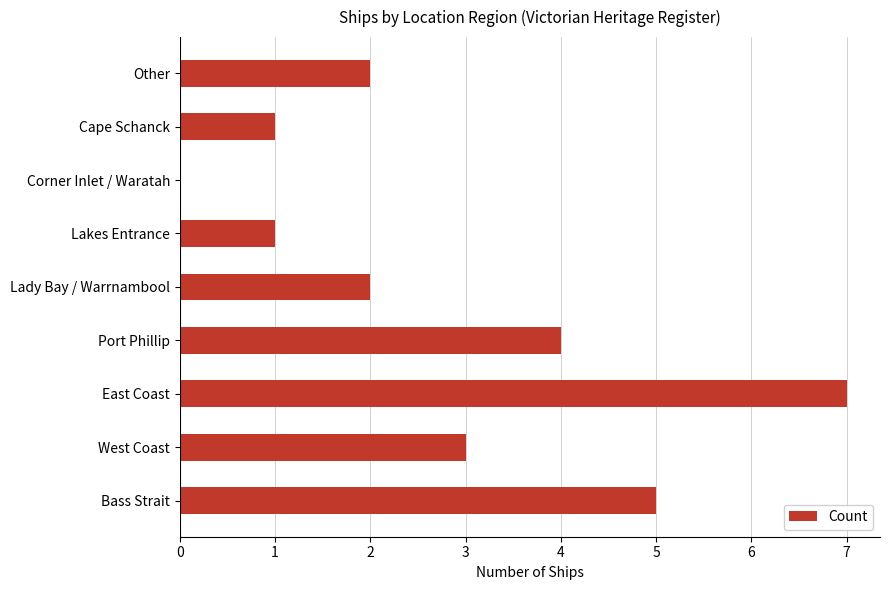

What is the sum of all values?

25